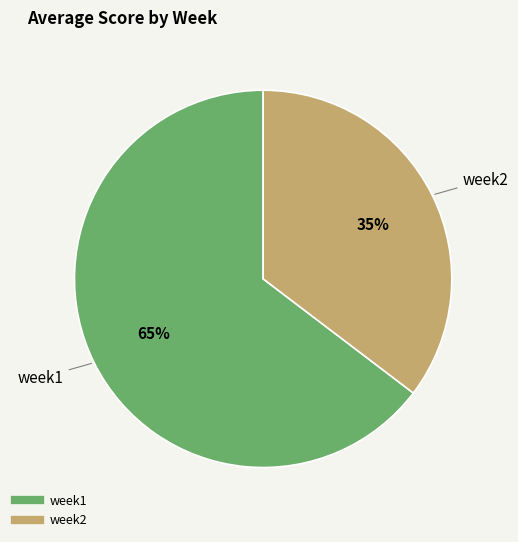

To the nearest percent, what is the average slice percentage?

50%